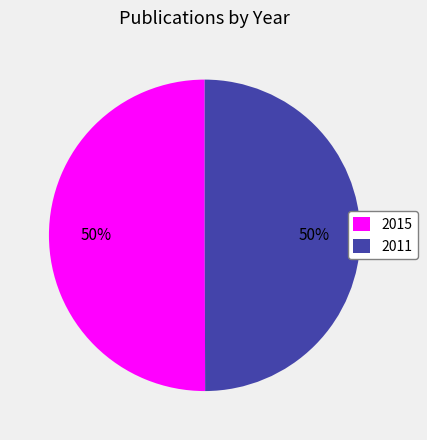

Is the sum of 2011 and 2015 greater than half?

Yes